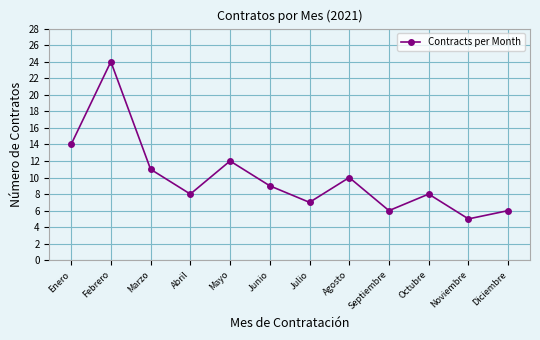

How many lines are shown in the chart?

1